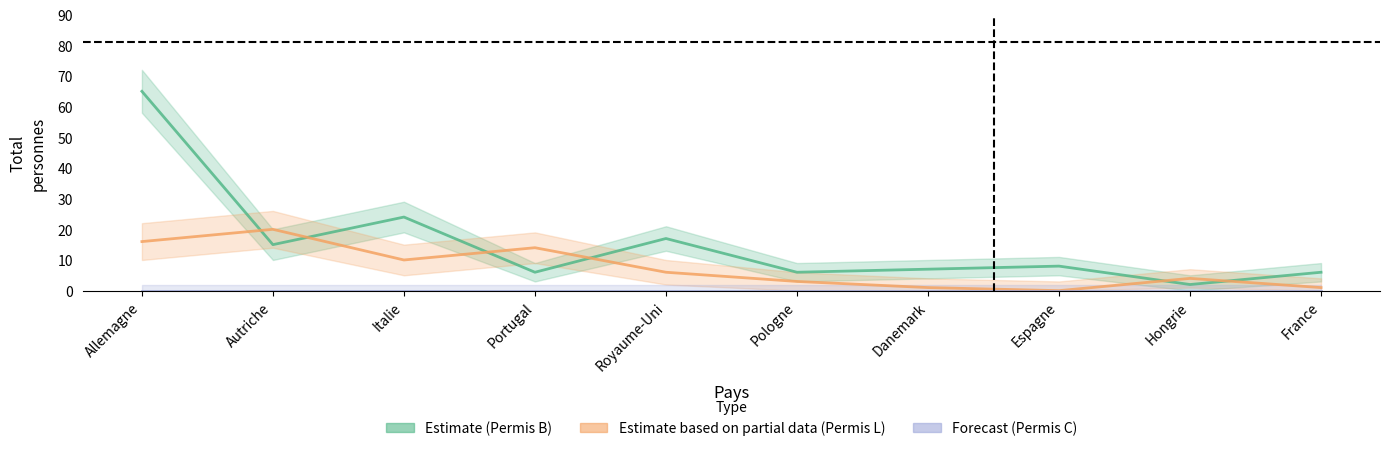

Which series has the widest spread of values?

Permis B Total (Estimate)